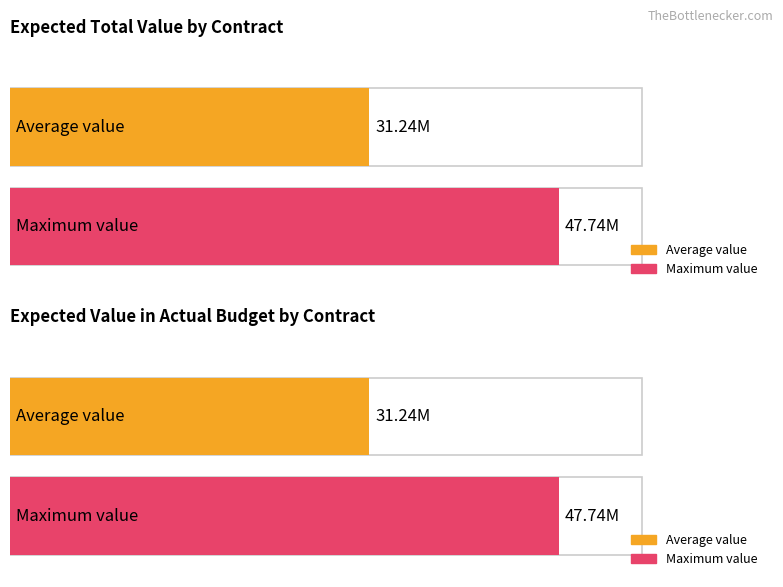

Does the chart contain stacked bars?

No